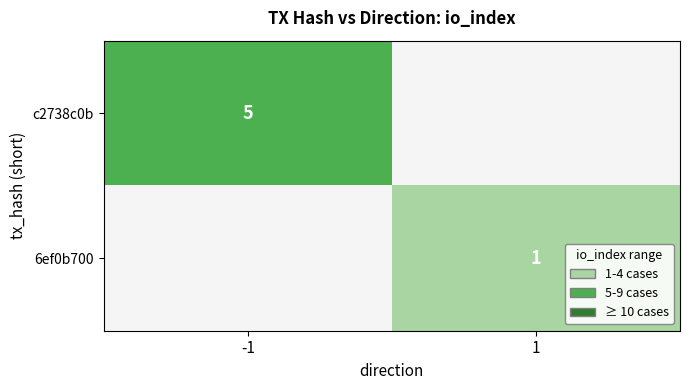

True or false: c2738c0b has a value of 2 at -1.

False